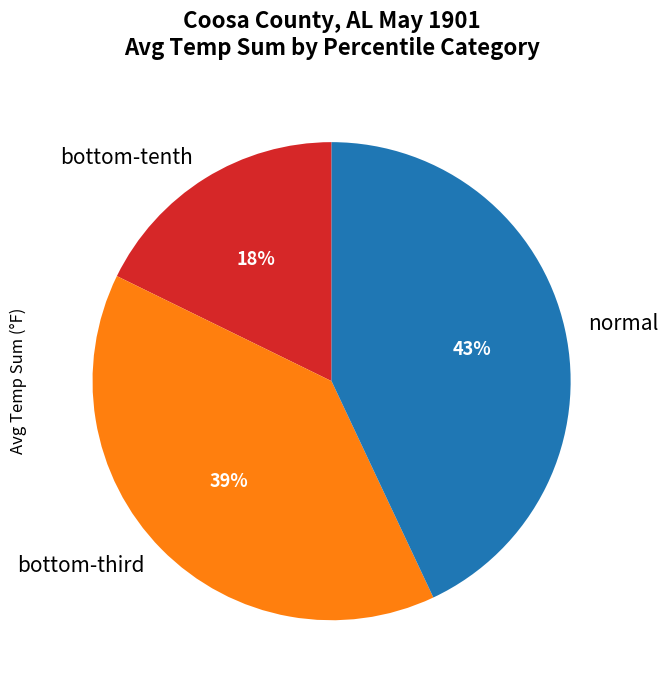

To the nearest percent, what is the difference between the largest and smallest slice percentages?

25%